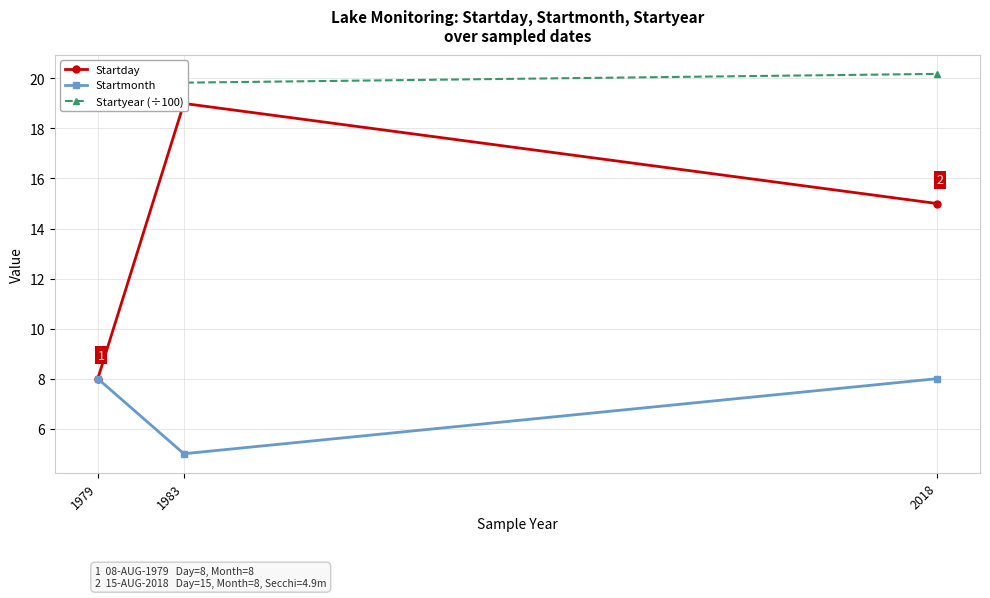

What is the sum of the Startyear (÷100) values at 1983 and 1979?

39.6